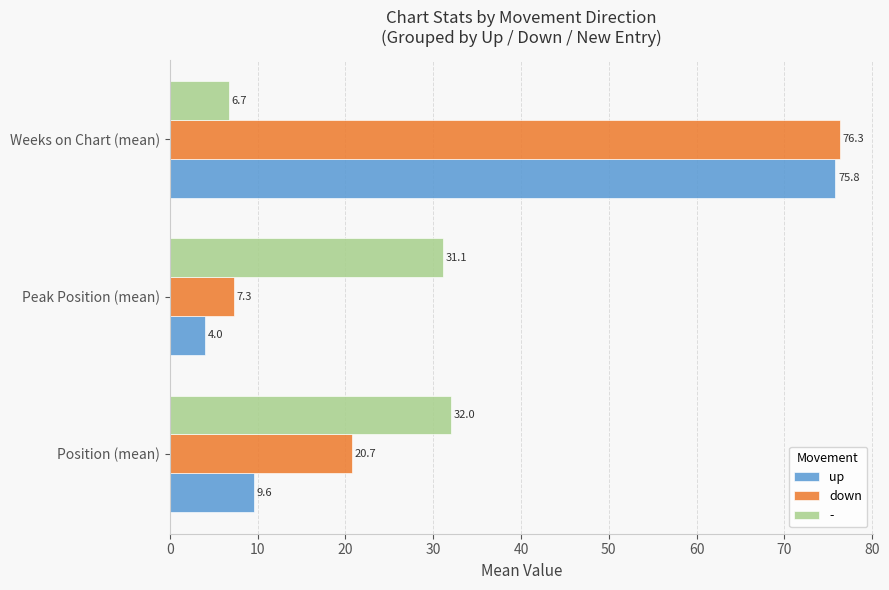

What is the sum of all down values?

104.3